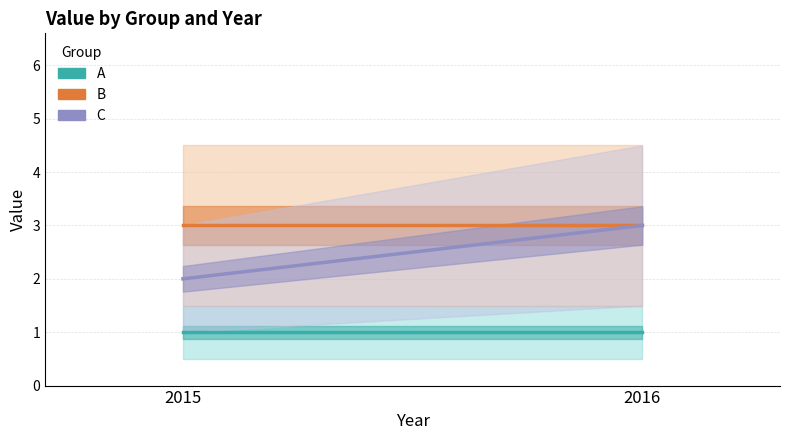

Reading left to right, extract all data points from this chart.

A: 2015=1	2016=1
B: 2015=3	2016=3
C: 2015=2	2016=3